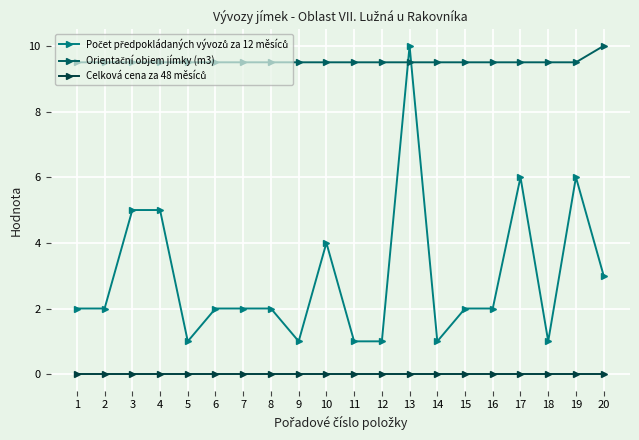

What is the spread (max minus min) of values at 10?

9.5